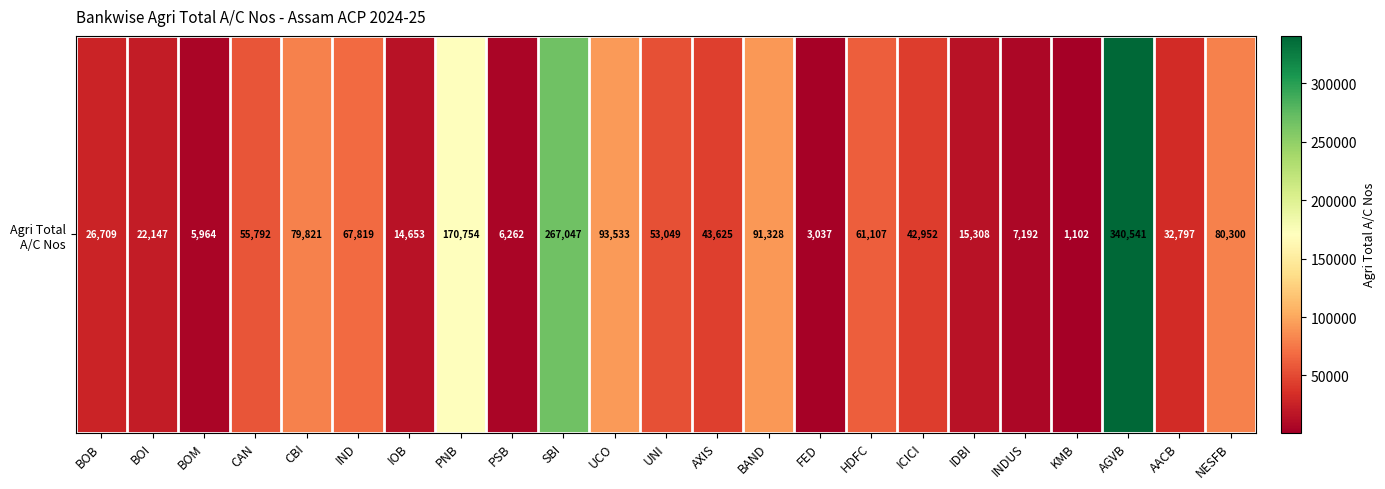

Reading right to left, what are all the values shown in this chart?

NESFB=80300	AACB=32797	AGVB=340541	KMB=1102	INDUS=7192	IDBI=15308	ICICI=42952	HDFC=61107	FED=3037	BAND=91328	AXIS=43625	UNI=53049	UCO=93533	SBI=267047	PSB=6262	PNB=170754	IOB=14653	IND=67819	CBI=79821	CAN=55792	BOM=5964	BOI=22147	BOB=26709